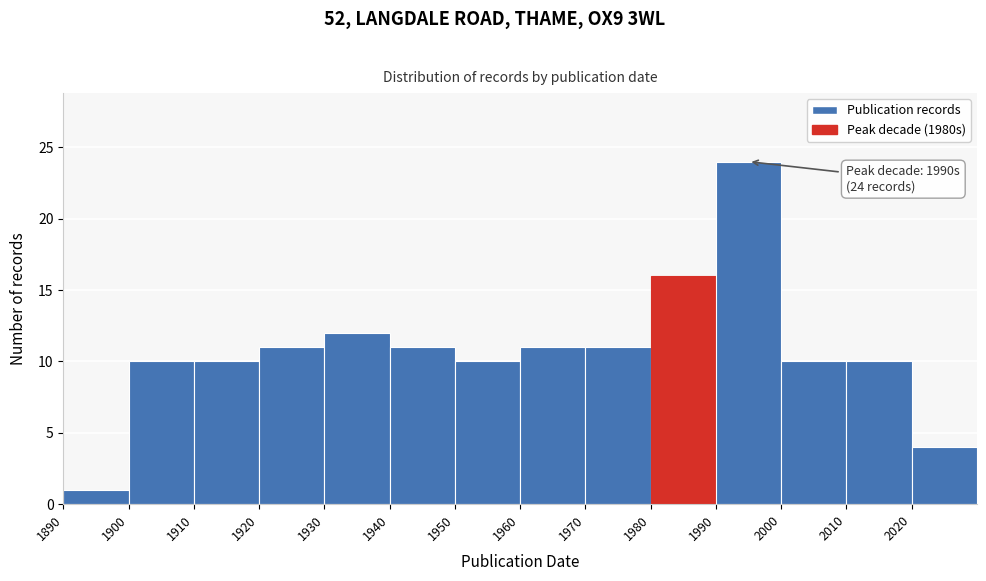

Which range on the x-axis has the tallest bar?

1990 to 2000